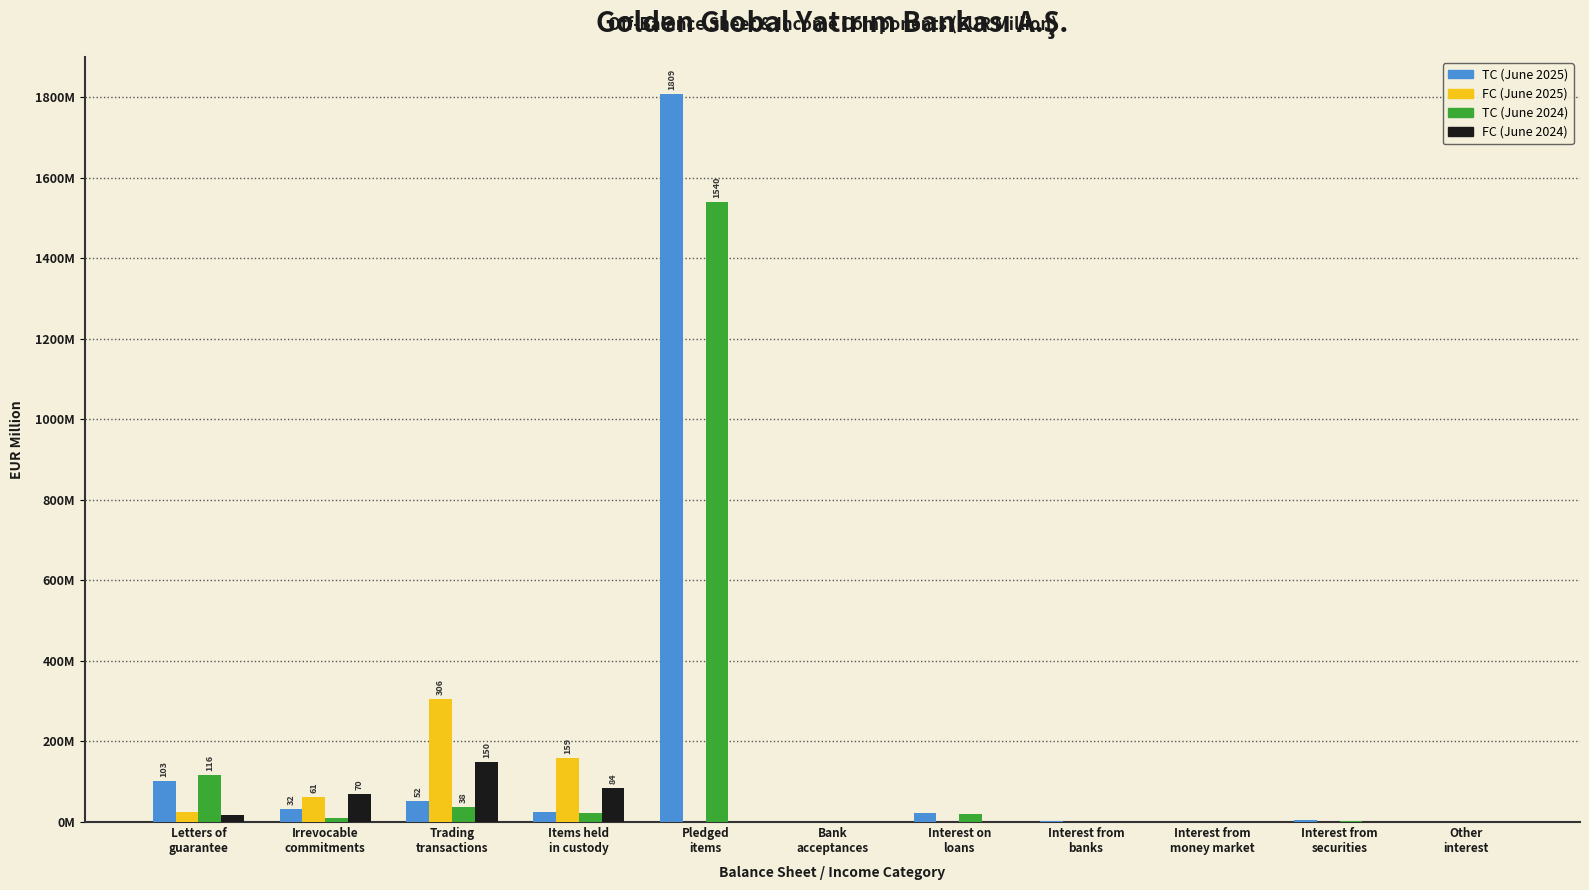

What are all the series names shown in the legend?

TC (June 2025), FC (June 2025), TC (June 2024), FC (June 2024)